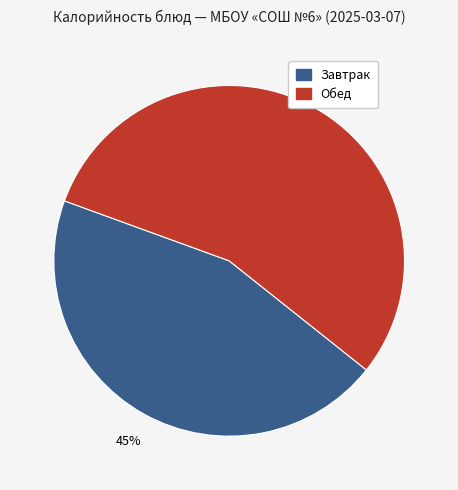

Is there a majority slice in this chart?

Yes